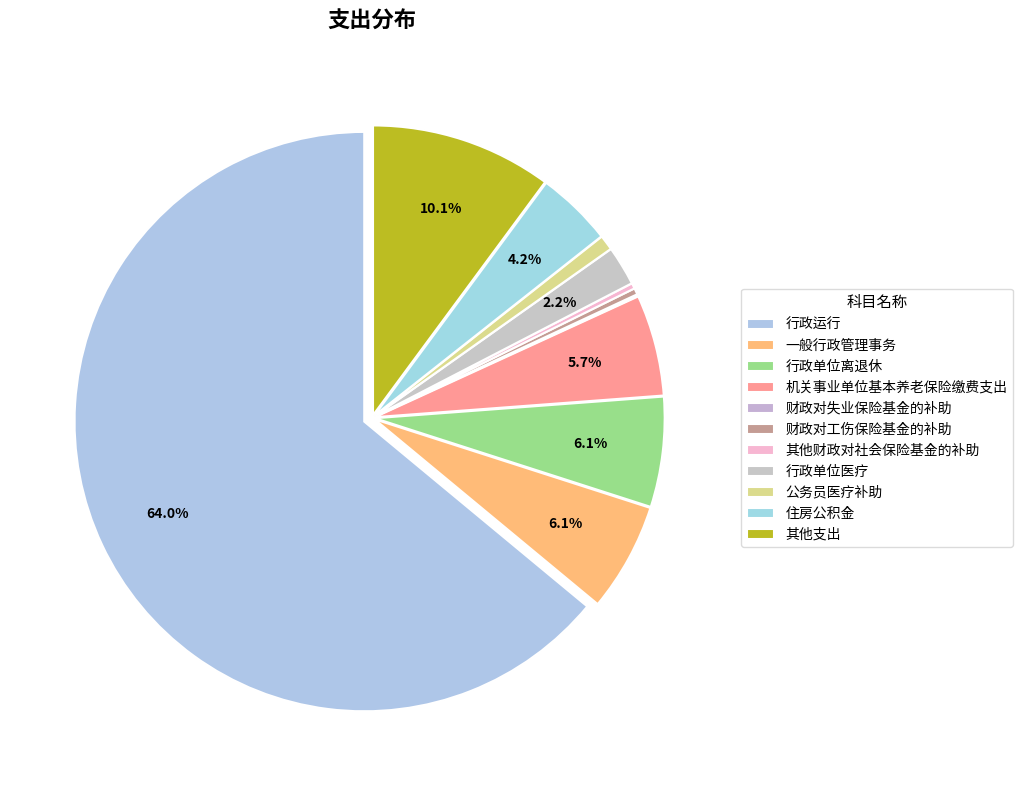

Does 行政运行 account for over 50% of the chart?

Yes